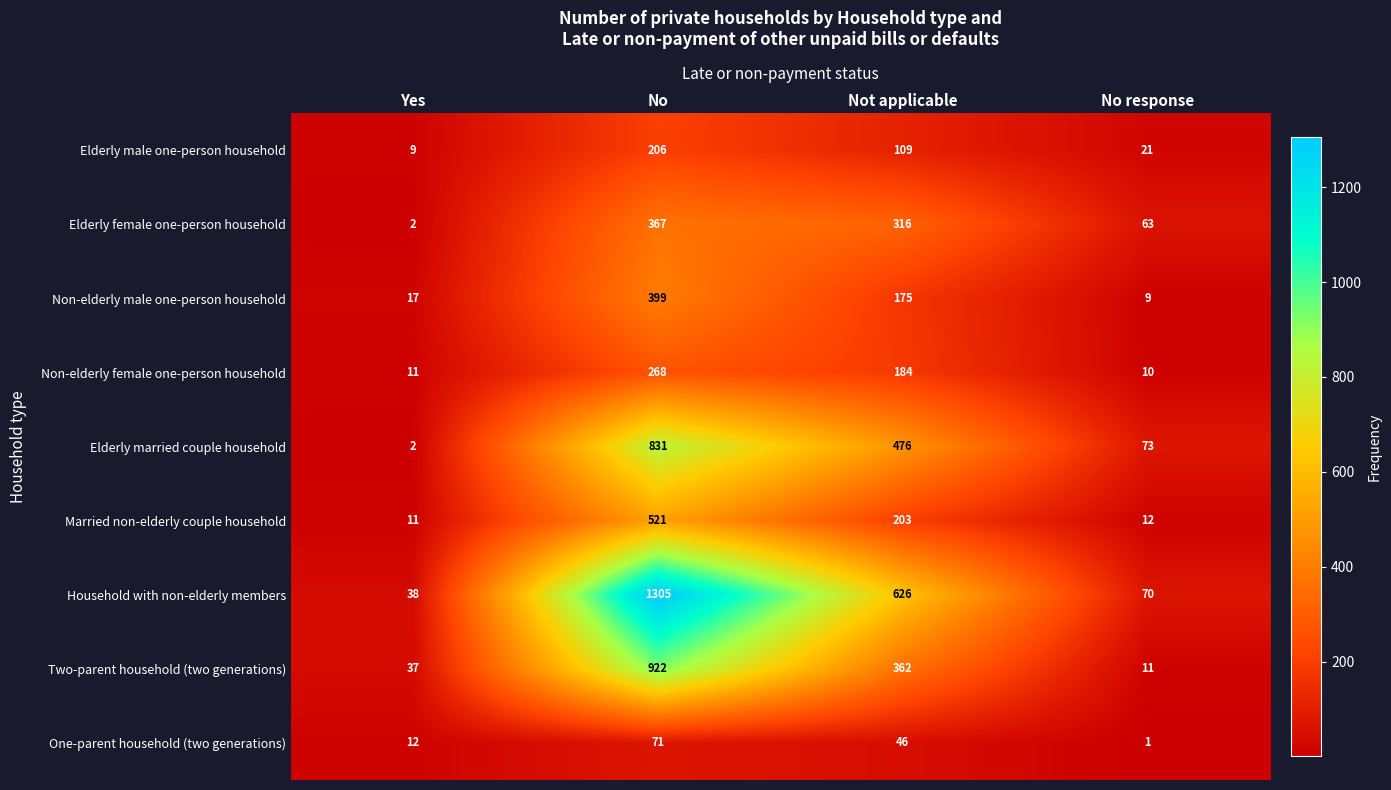

List the labels in order of Household with non-elderly members value, smallest first.

Yes, No response, Not applicable, No